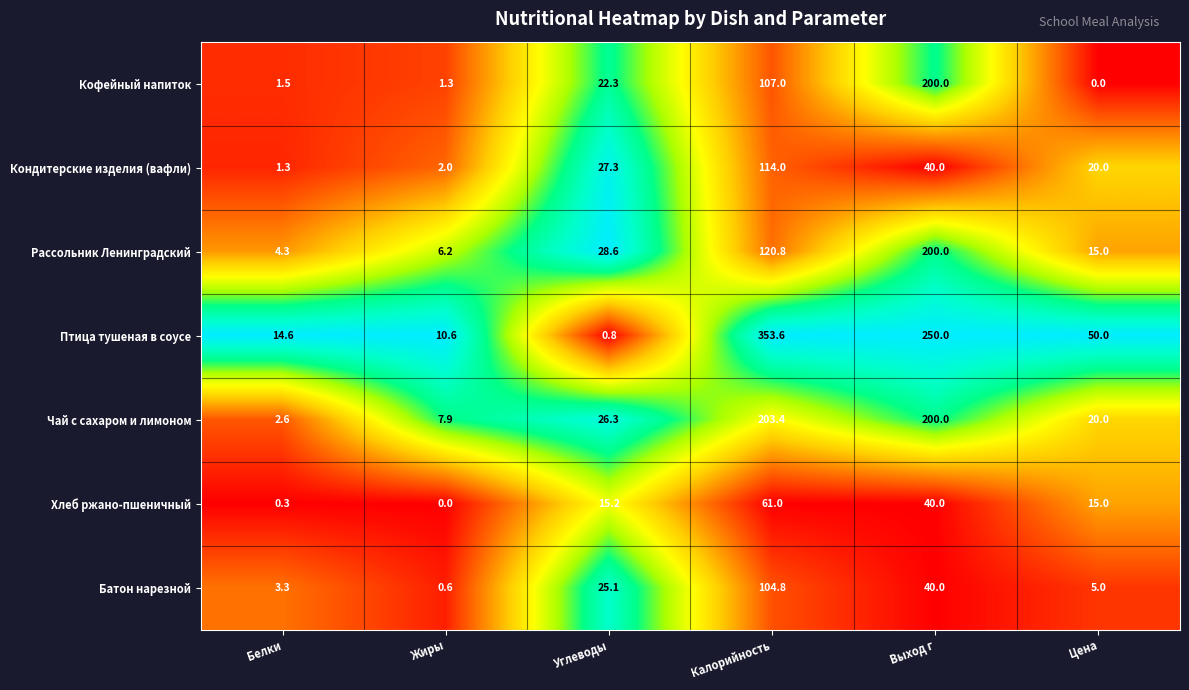

Is it true that Чай с сахаром и лимоном equals 4.1 at Белки?

False